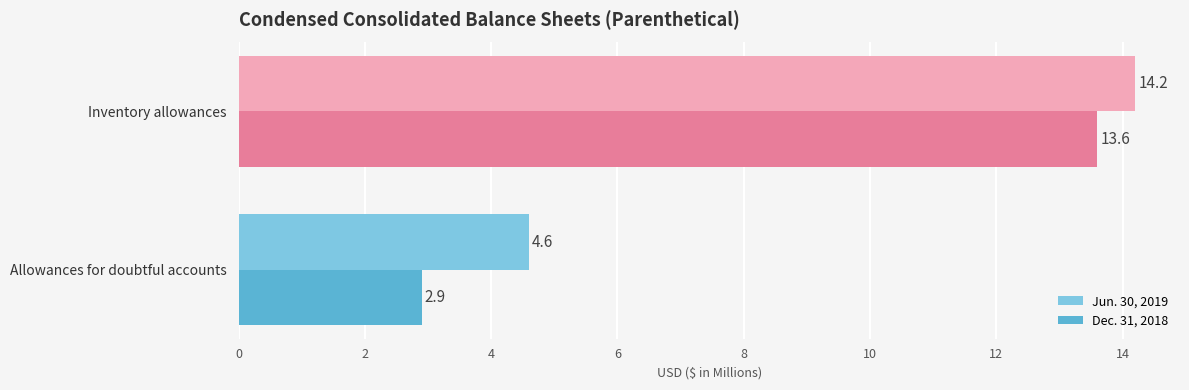

List the labels in order of Dec. 31, 2018 value, largest first.

Inventory allowances, Allowances for doubtful accounts